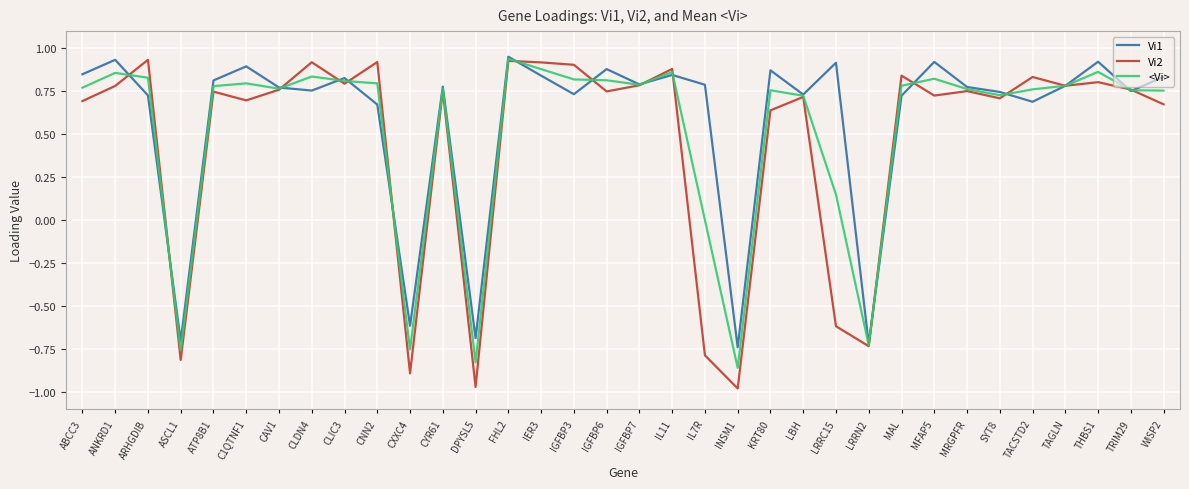

List the series in order of their overall mean, highest first.

Vi1, <Vi>, Vi2